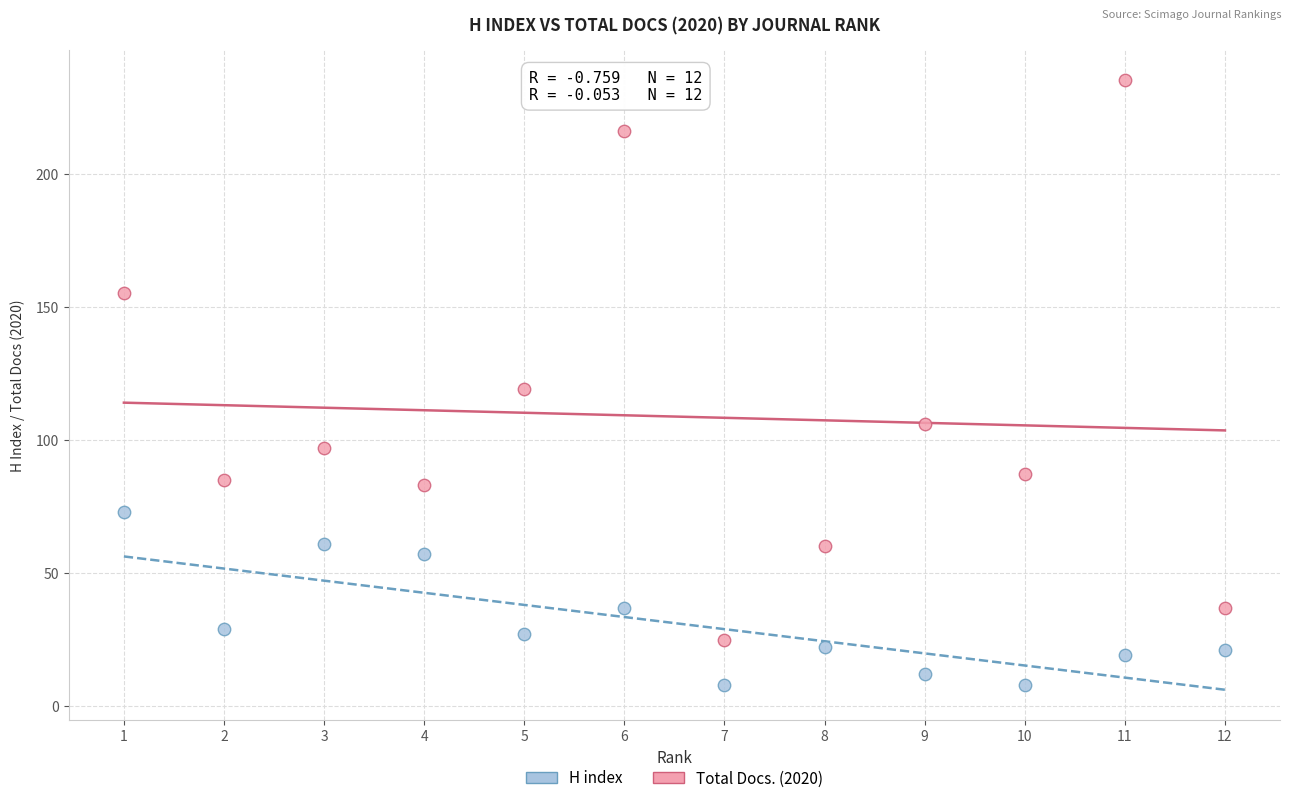

Across all data points, what is the range of Y values (max minus min)?

227